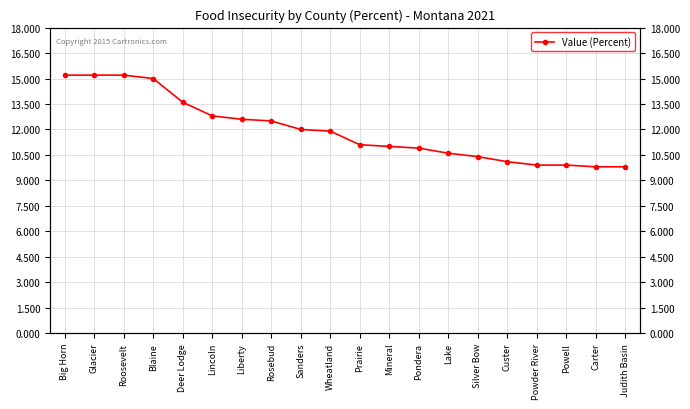

Is this an area chart (filled region under the line)?

No